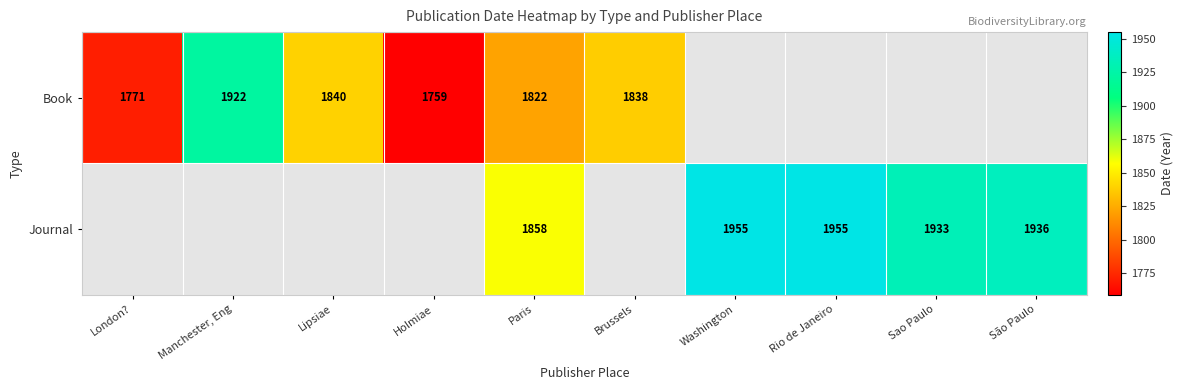

Is the value of Journal at Paris greater than the value of Book at Holmiae?

Yes